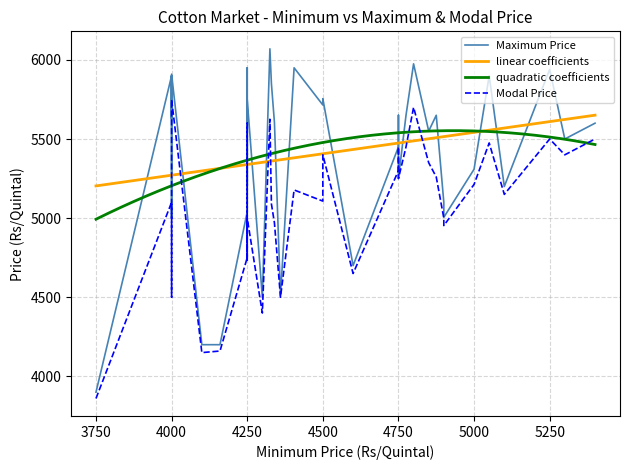

What is the maximum value for quadratic coefficients?

5552.8